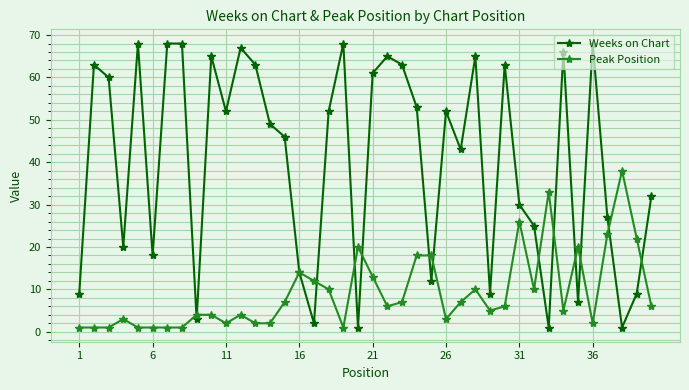

Which series has the largest range (max minus min)?

Weeks on Chart